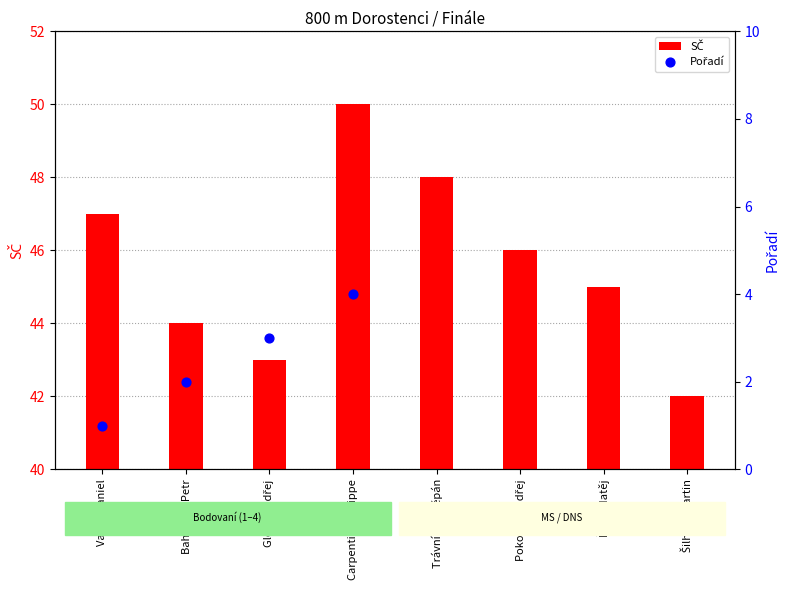

Between Řáda Matěj and Pokorný Ondřej, which is larger?

Pokorný Ondřej